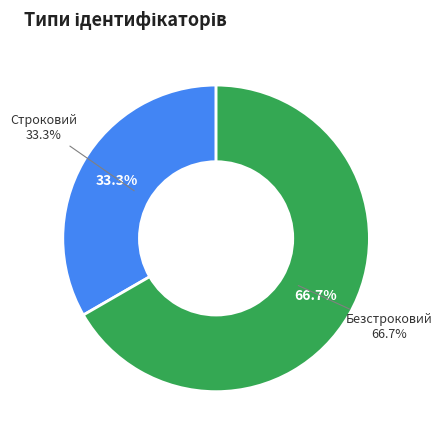

Between Строковий and Безстроковий, which is larger?

Безстроковий